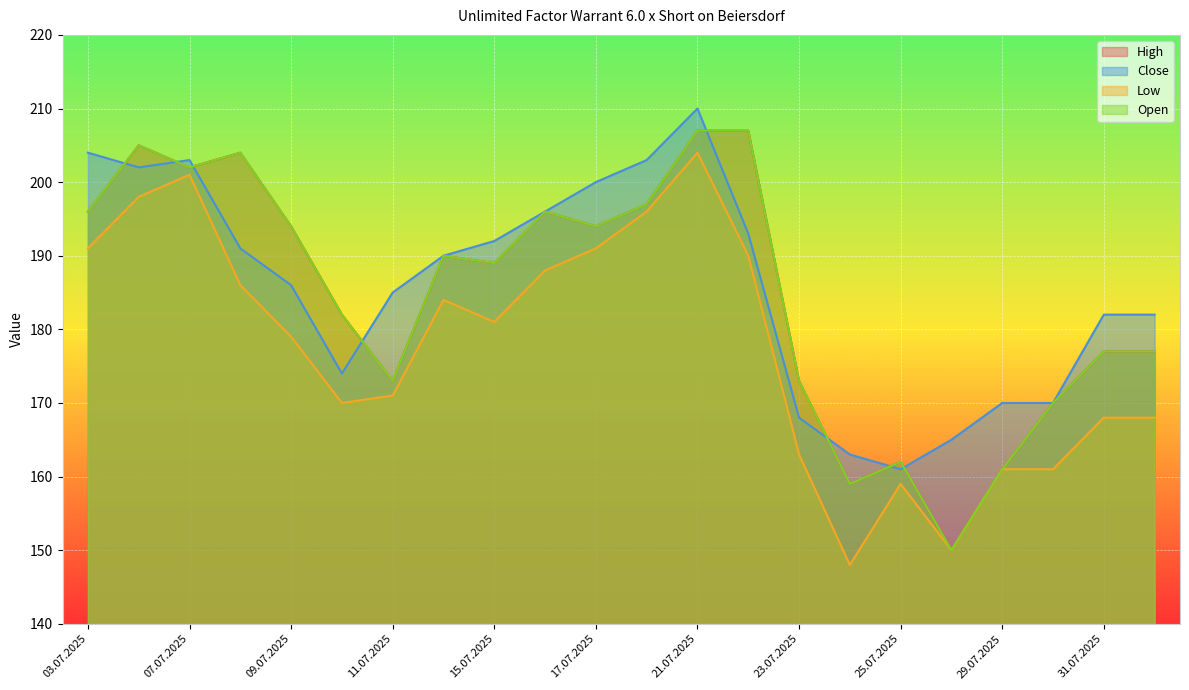

What is the maximum value shown in the chart?

210